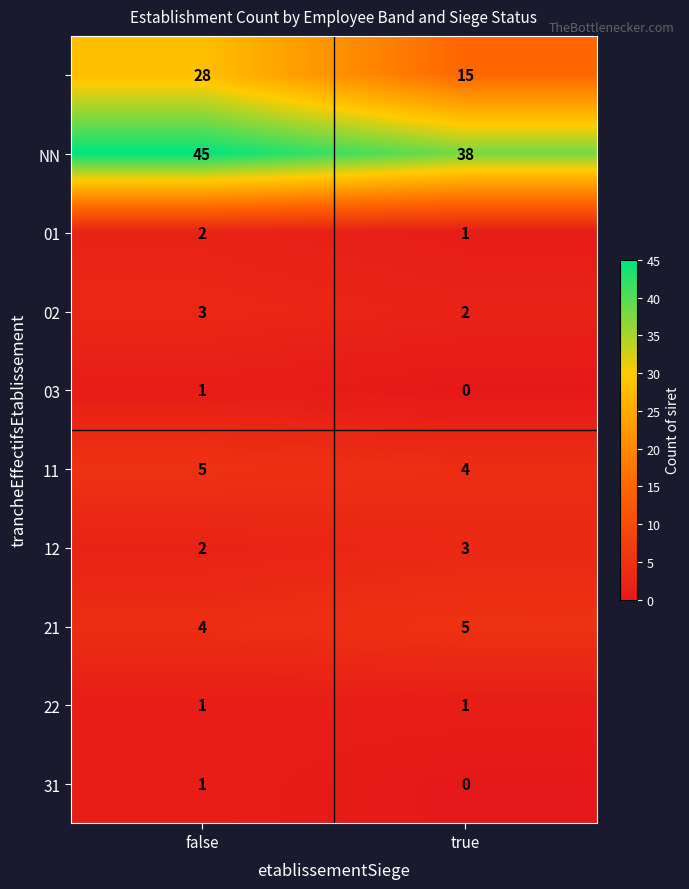

What is the difference between the highest and lowest values at false?

44